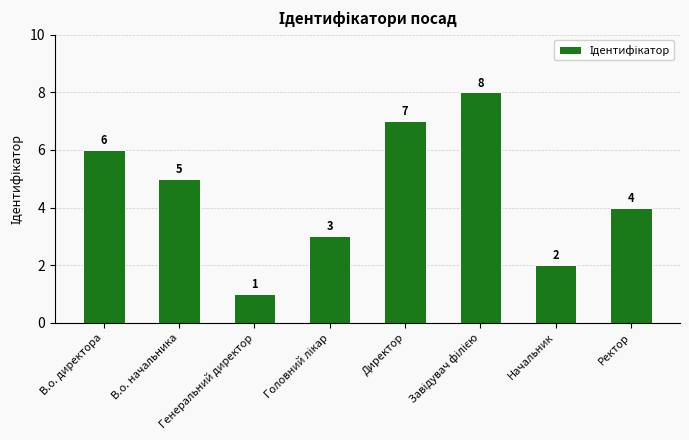

What is the difference between the second highest and second lowest values?

5